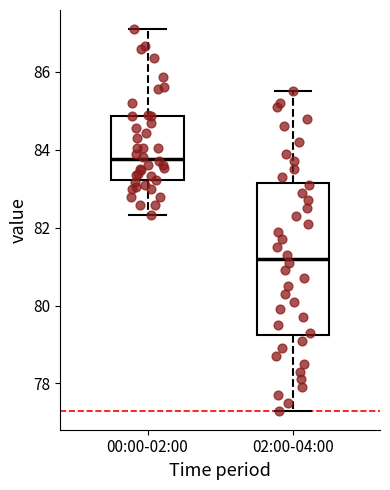

Reading left to right, read every box against the y-axis: the position of its median line, the range the box covers, and the ends of its whiskers. The values are not printed on the chart, so give them approximately, as read against the axis.

00:00-02:00: median 83.8, box 83.2 to 84.8, whiskers 82.4 to 87.2
02:00-04:00: median 81.2, box 79.2 to 83.2, whiskers 77.4 to 85.6